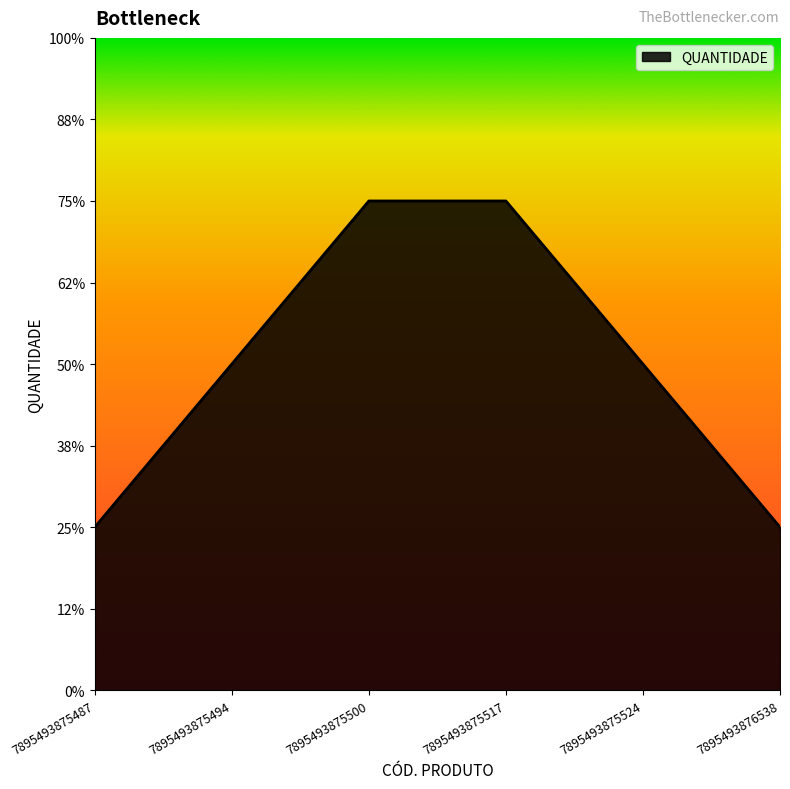

What is the difference between the maximum and minimum values?

4